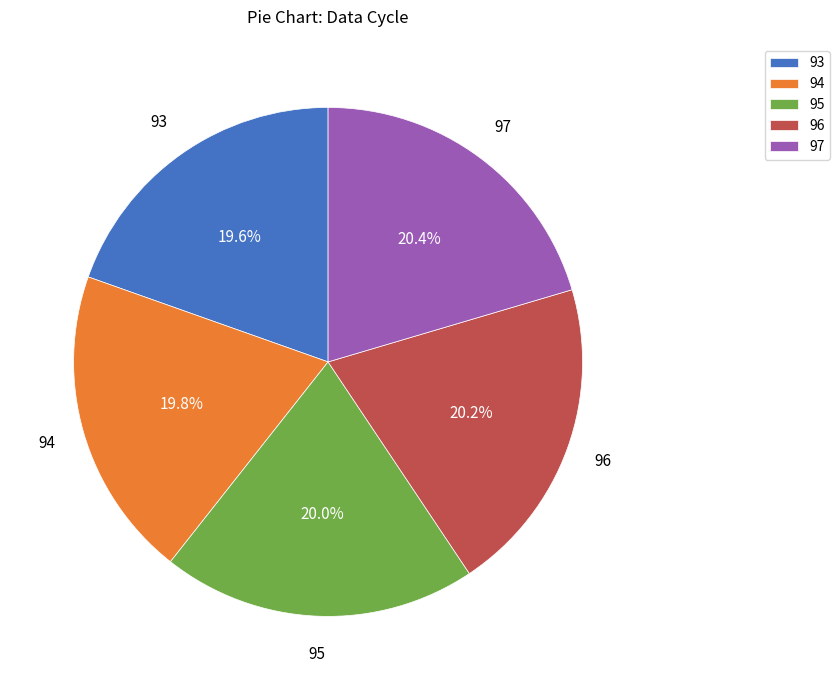

To the nearest percent, what is the difference between the largest and smallest slice percentages?

1%